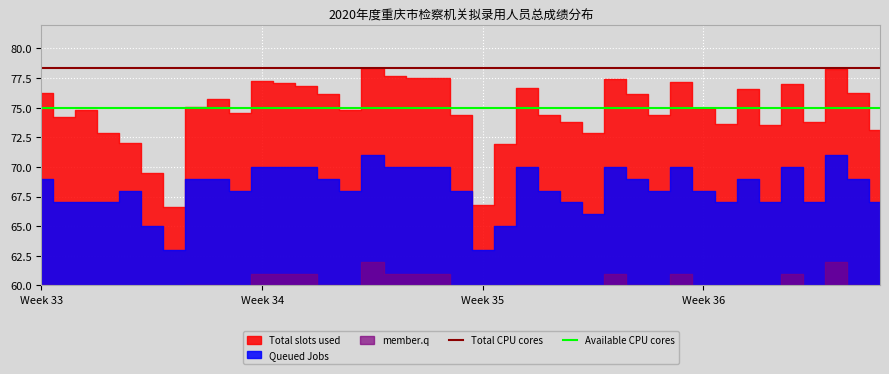

At which category does the chart reach its peak across all series?

Week 33